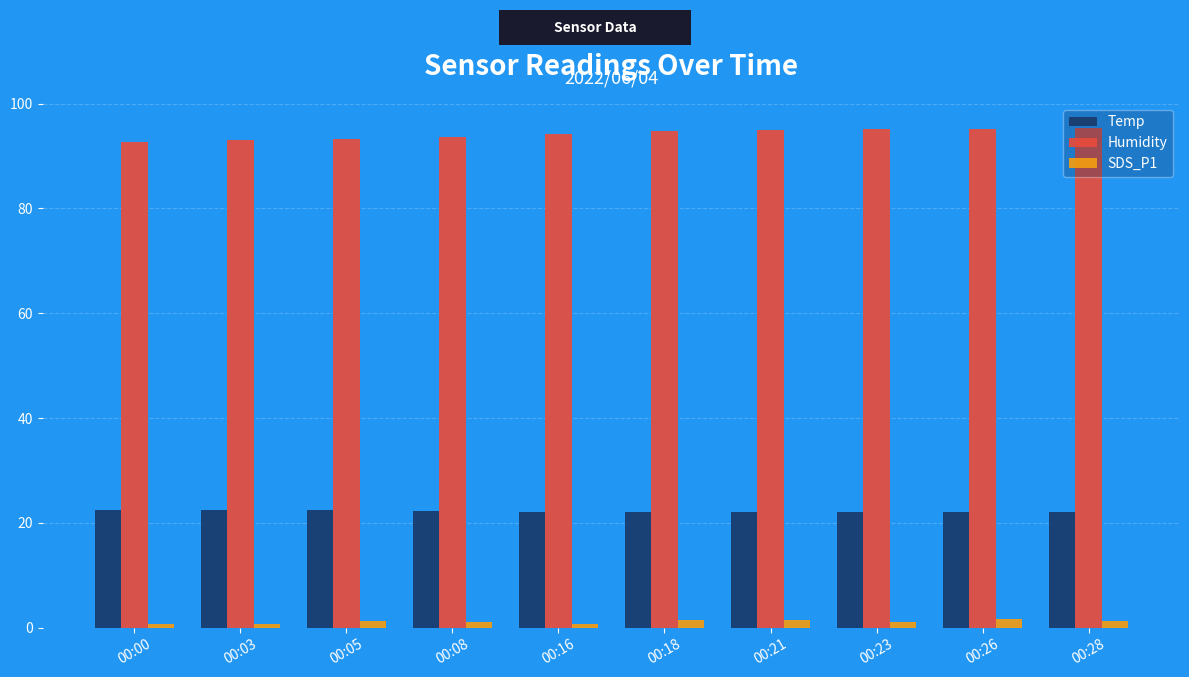

What are all the series names shown in the legend?

Temp, Humidity, SDS_P1